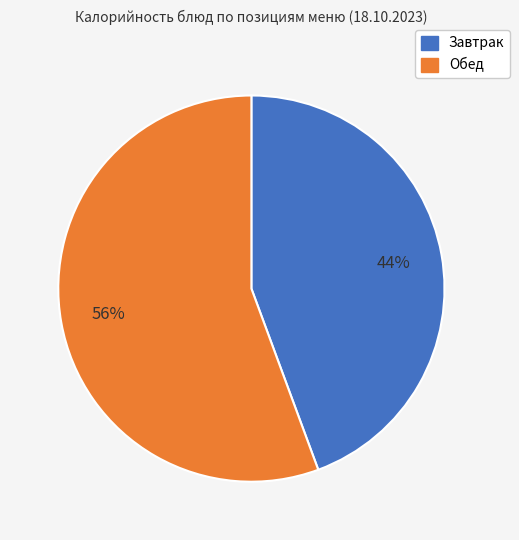

Is there a majority slice in this chart?

Yes